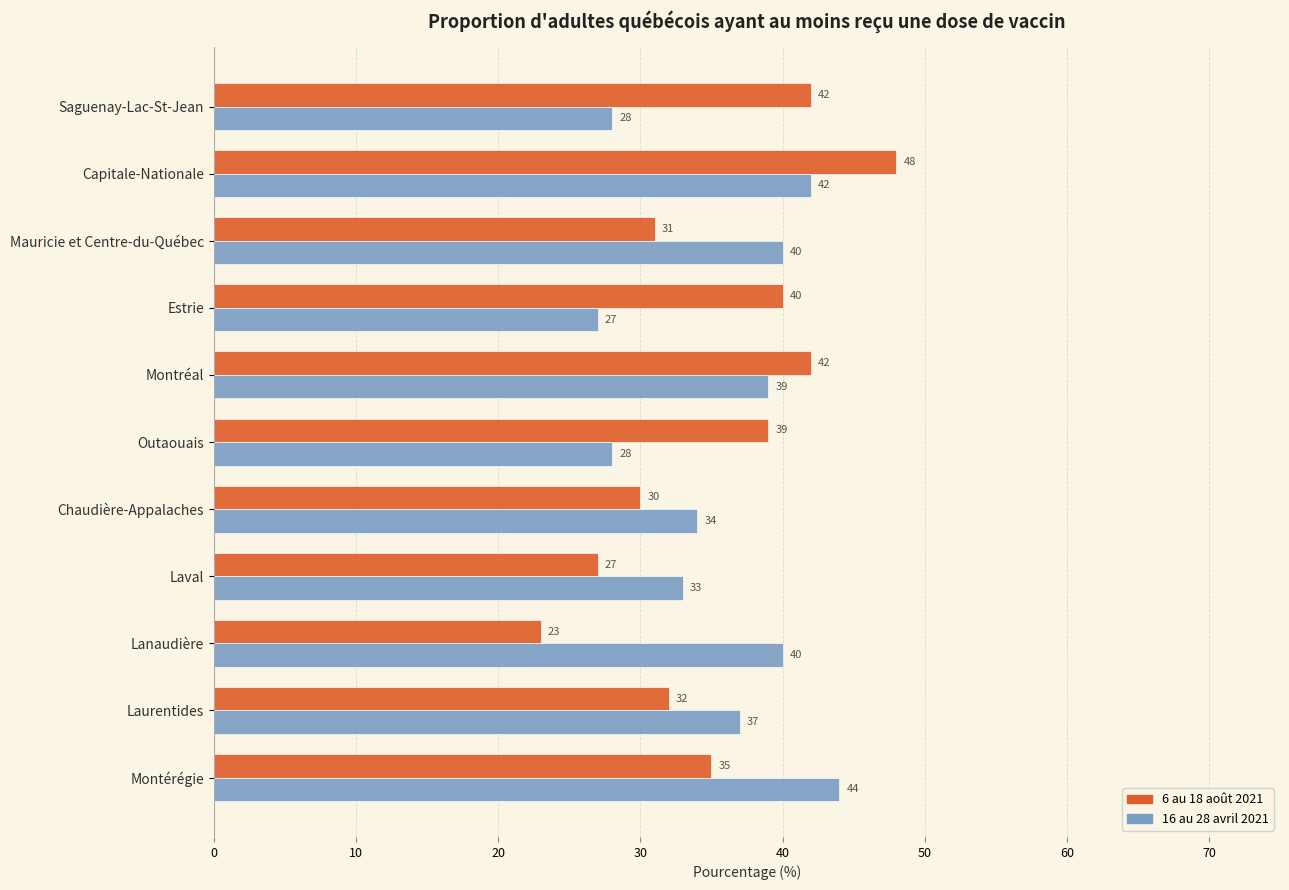

What value does the 6 au 18 août 2021 series have at Estrie, to the nearest 5?

40